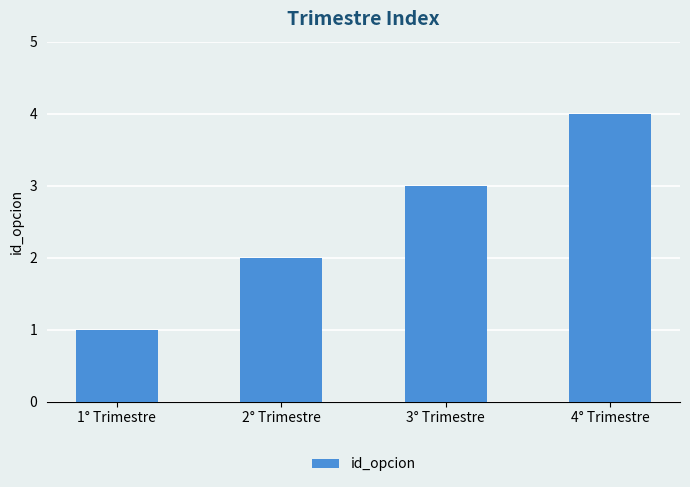

Which has a higher value, 1° Trimestre or 4° Trimestre?

4° Trimestre